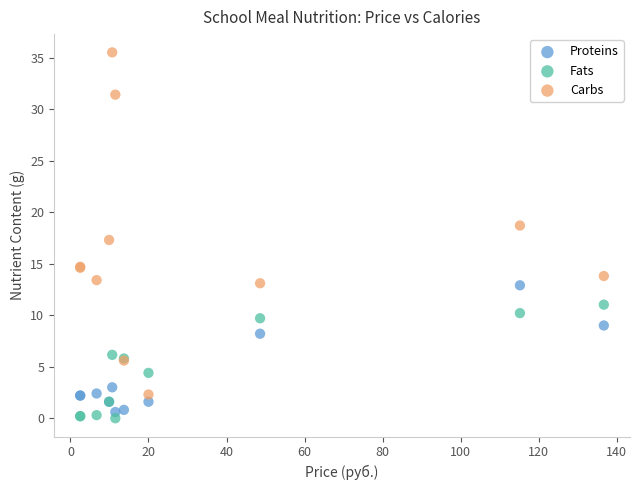

Which series contains the highest Y value?

Carbs